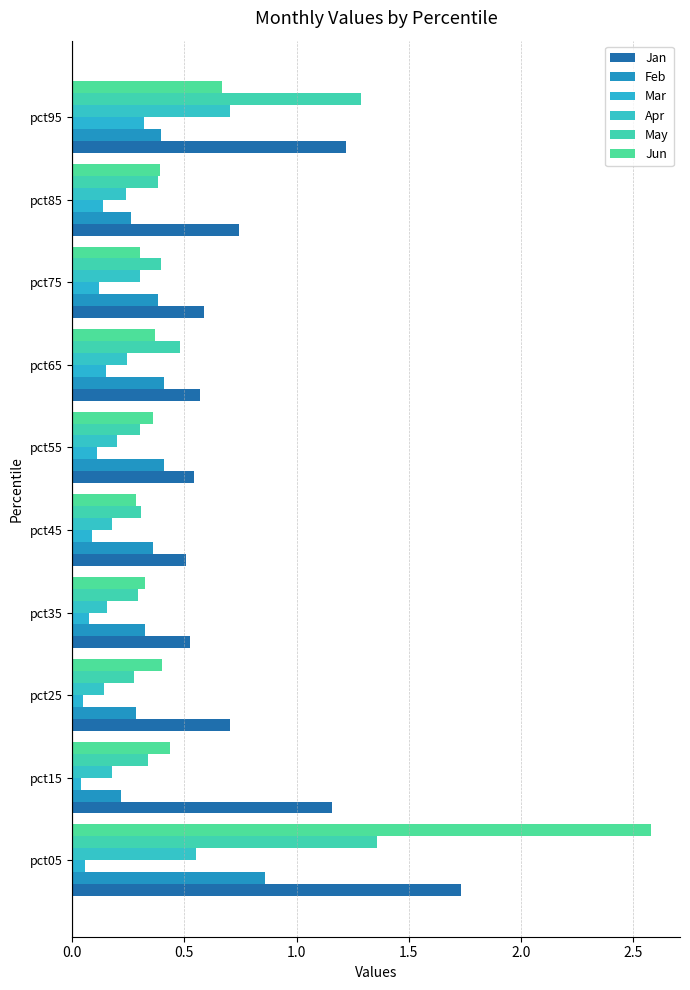

What are all the series names shown in the legend?

Jan, Feb, Mar, Apr, May, Jun